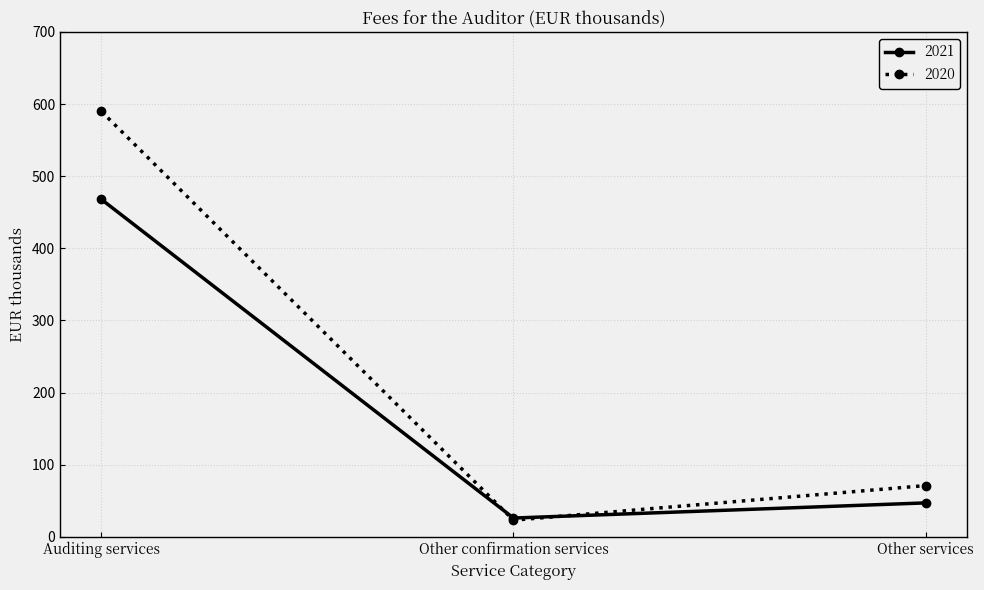

What is the total value across all series at Other services?

118